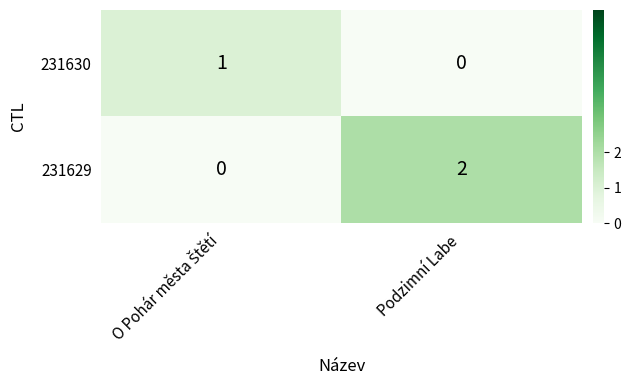

True or false: 231629 has a value of 3 at Podzimní Labe.

False